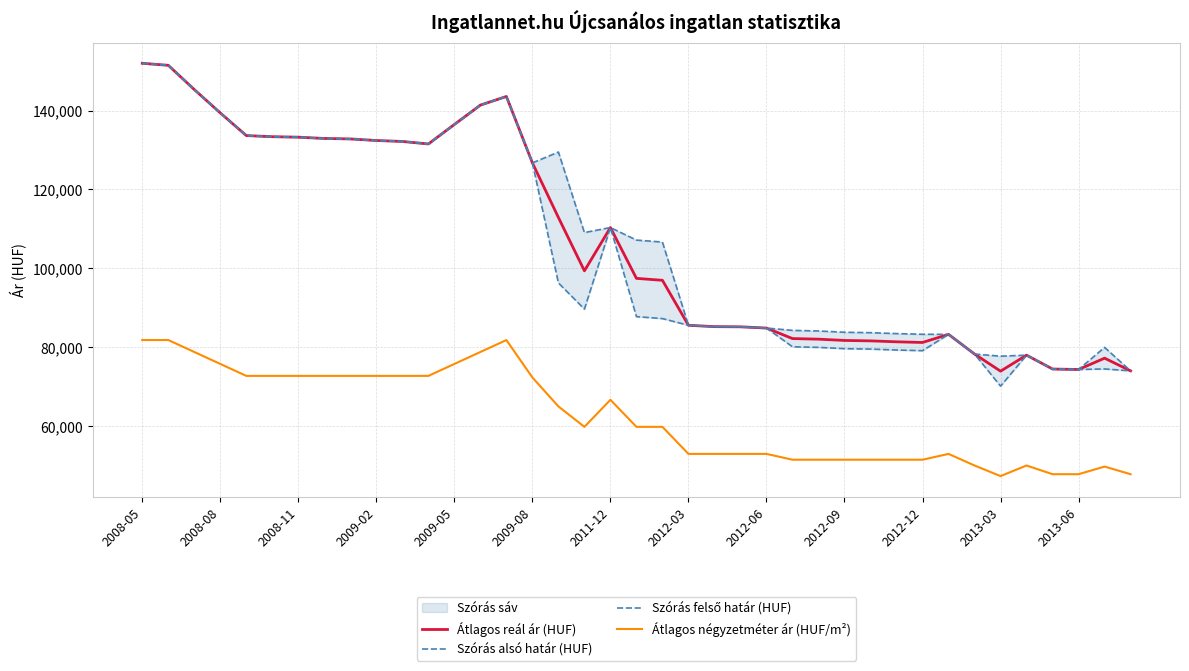

At how many categories does at least one series exceed 148764?

2